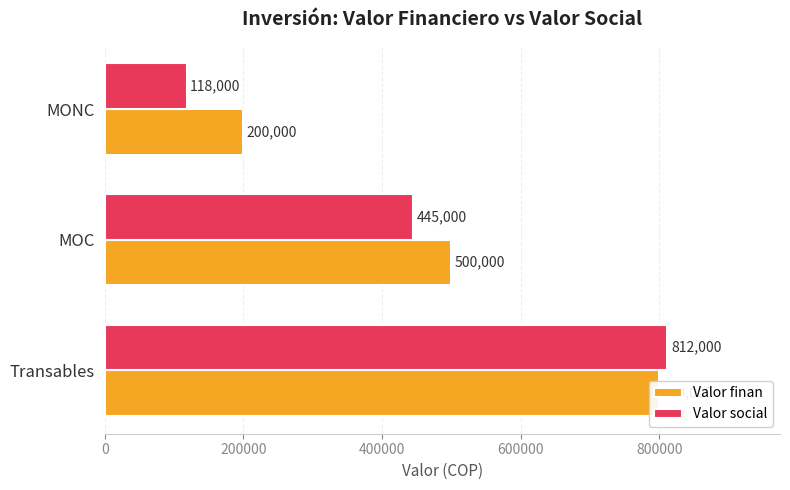

Which series has the largest range (max minus min)?

Valor social